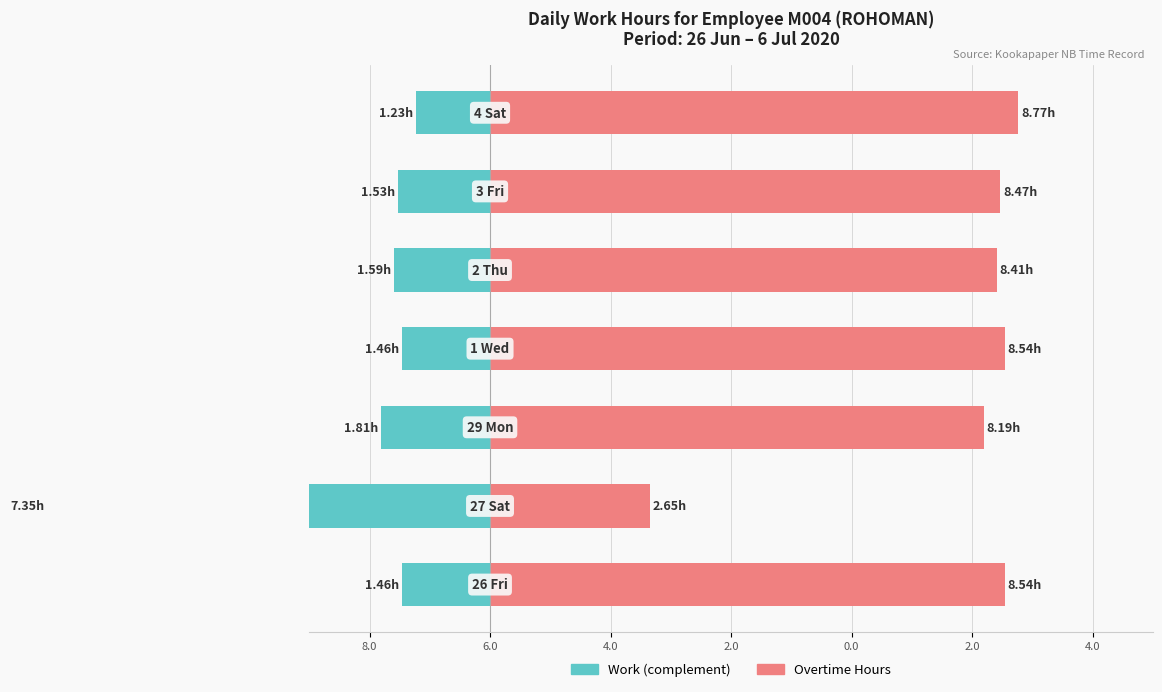

Reading left to right, list all the values displayed in this chart.

Length of Work (complement): 10.0=-1.5	8.0=-7.3	6.0=-1.8	4.0=-1.5	2.0=-1.6	0.0=-1.5	2.0=-1.2
Overtime Hours: 10.0=8.5	8.0=2.6	6.0=8.2	4.0=8.5	2.0=8.4	0.0=8.5	2.0=8.8